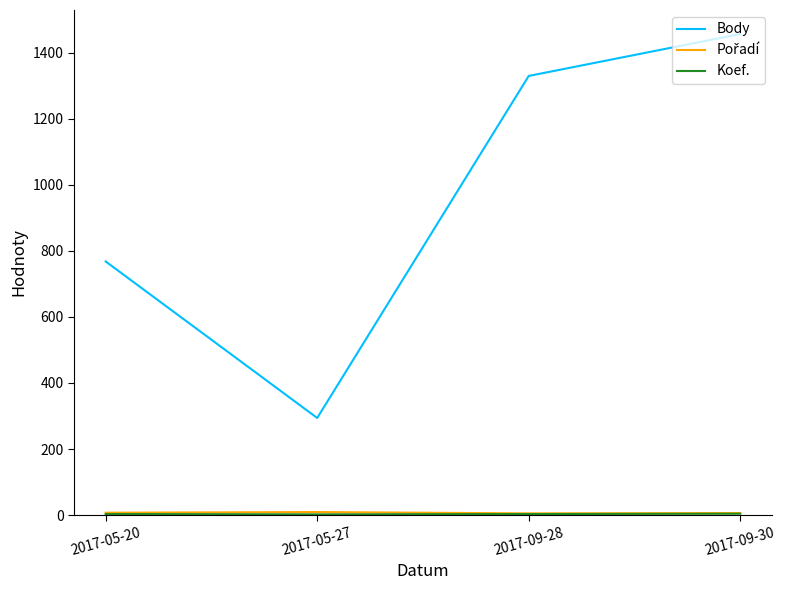

Which series has the largest total across all categories?

Body